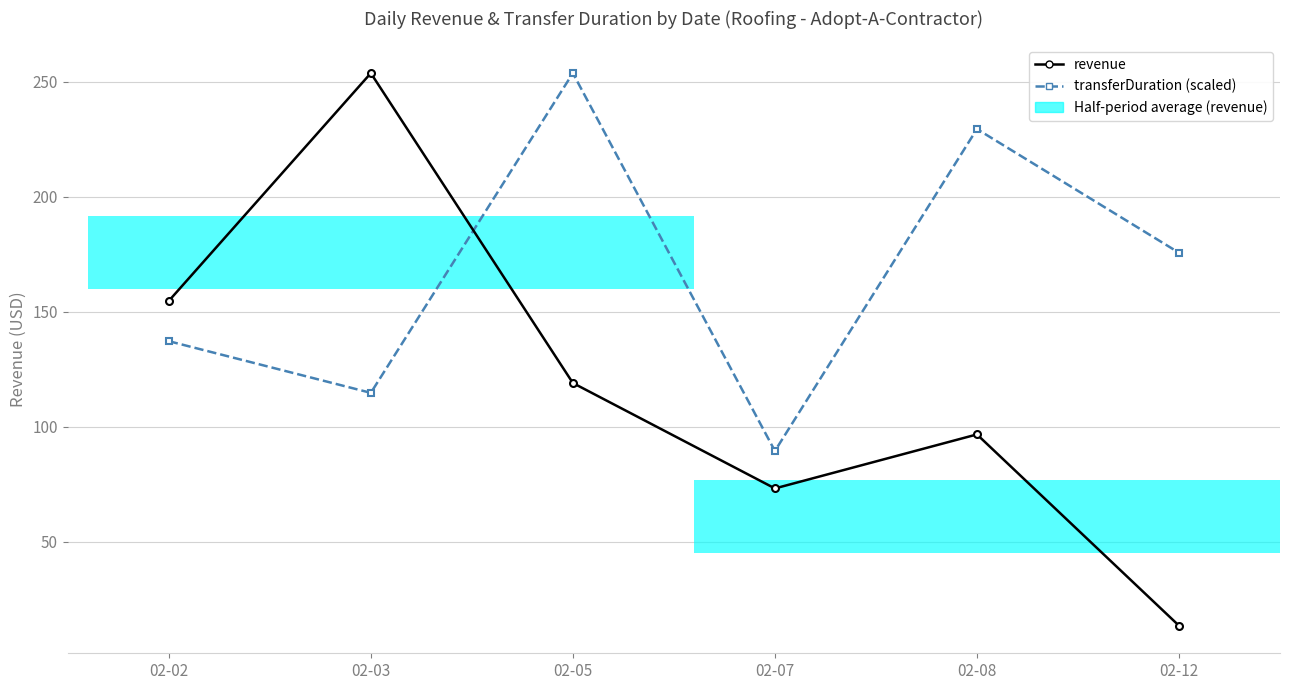

At which category is the sum across all series the highest?

02-05